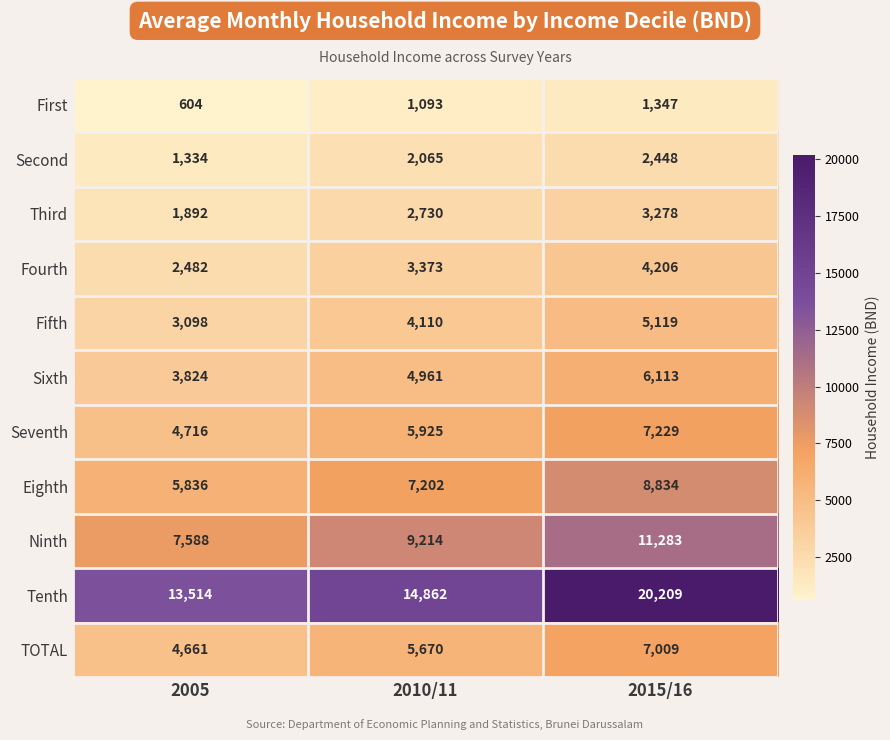

Between 2005 and 2010/11, which series saw the biggest shift?

Ninth